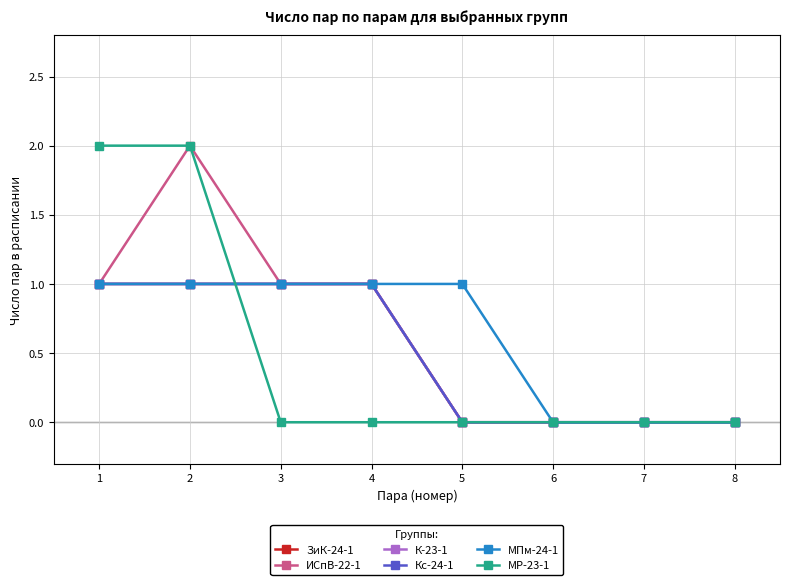

What is the value of the Кс-24-1 point at the 1st from the left?

1